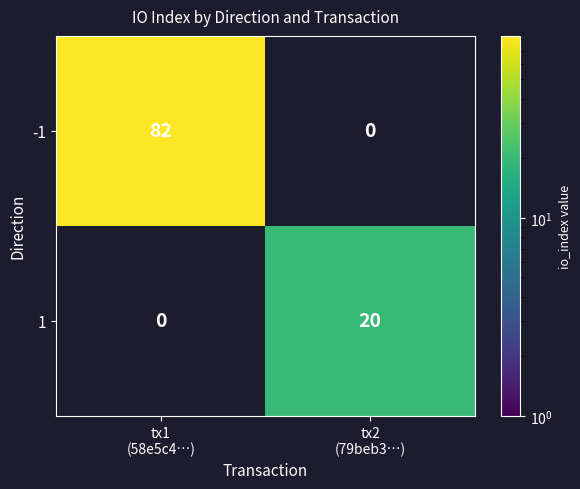

What is the sum of all 1 values?

20